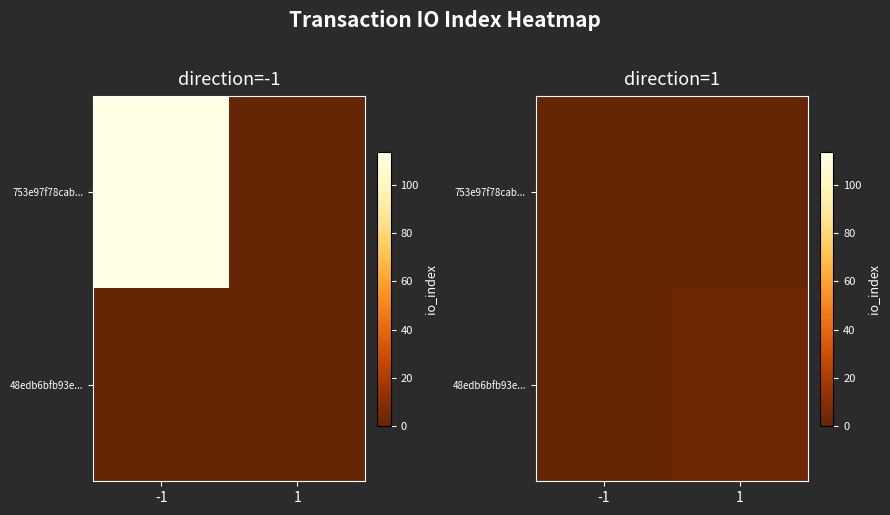

What is the total value across all series at 1?

3